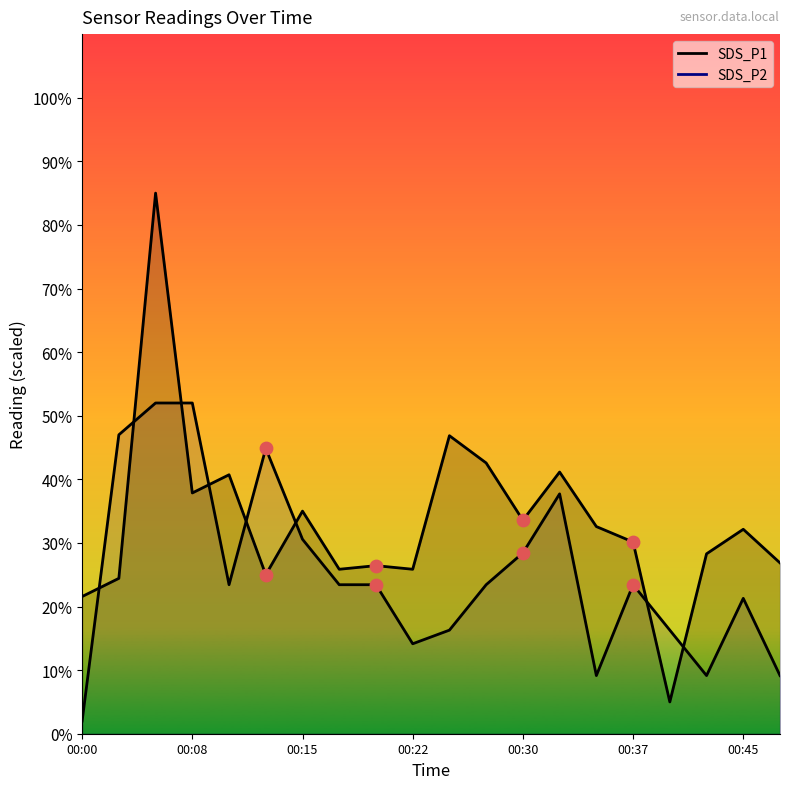

At how many categories does at least one series exceed 2?

20